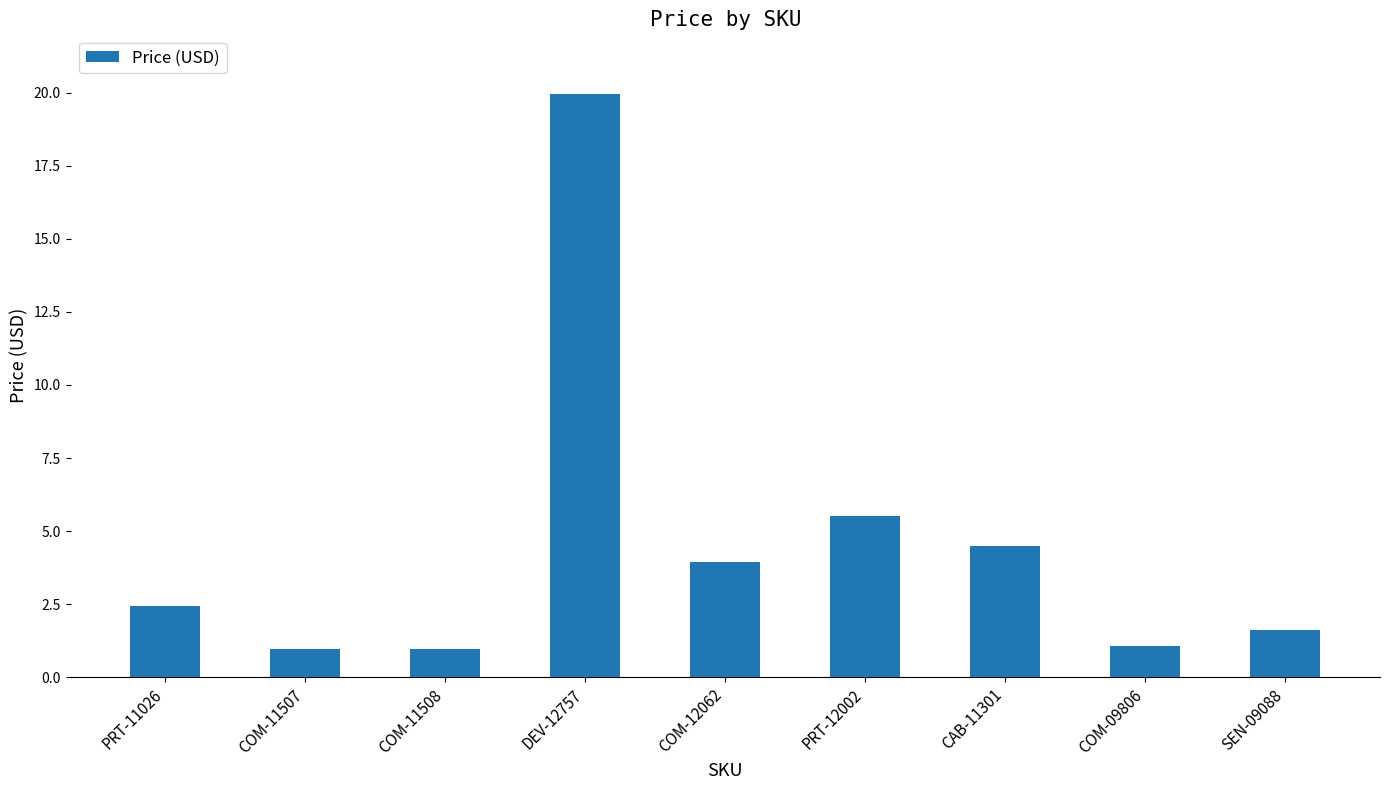

Approximately how many times larger is the value at DEV-12757 compared to COM-09806?

19.0